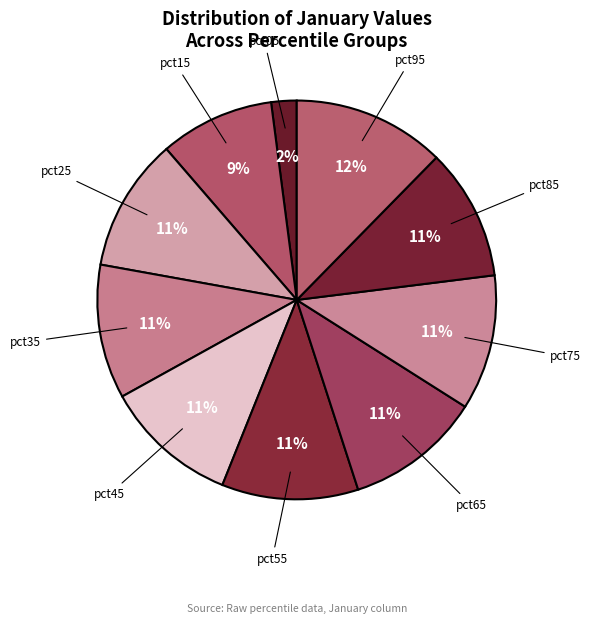

To the nearest percent, what is the difference between the largest and smallest slice percentages?

10%